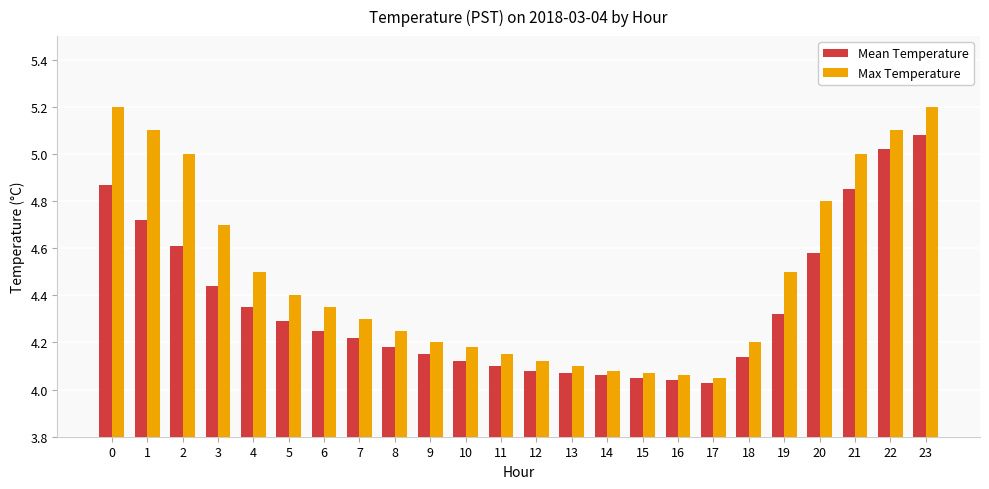

Is the value of Mean Temperature at 3 greater than the value of Max Temperature at 5?

Yes